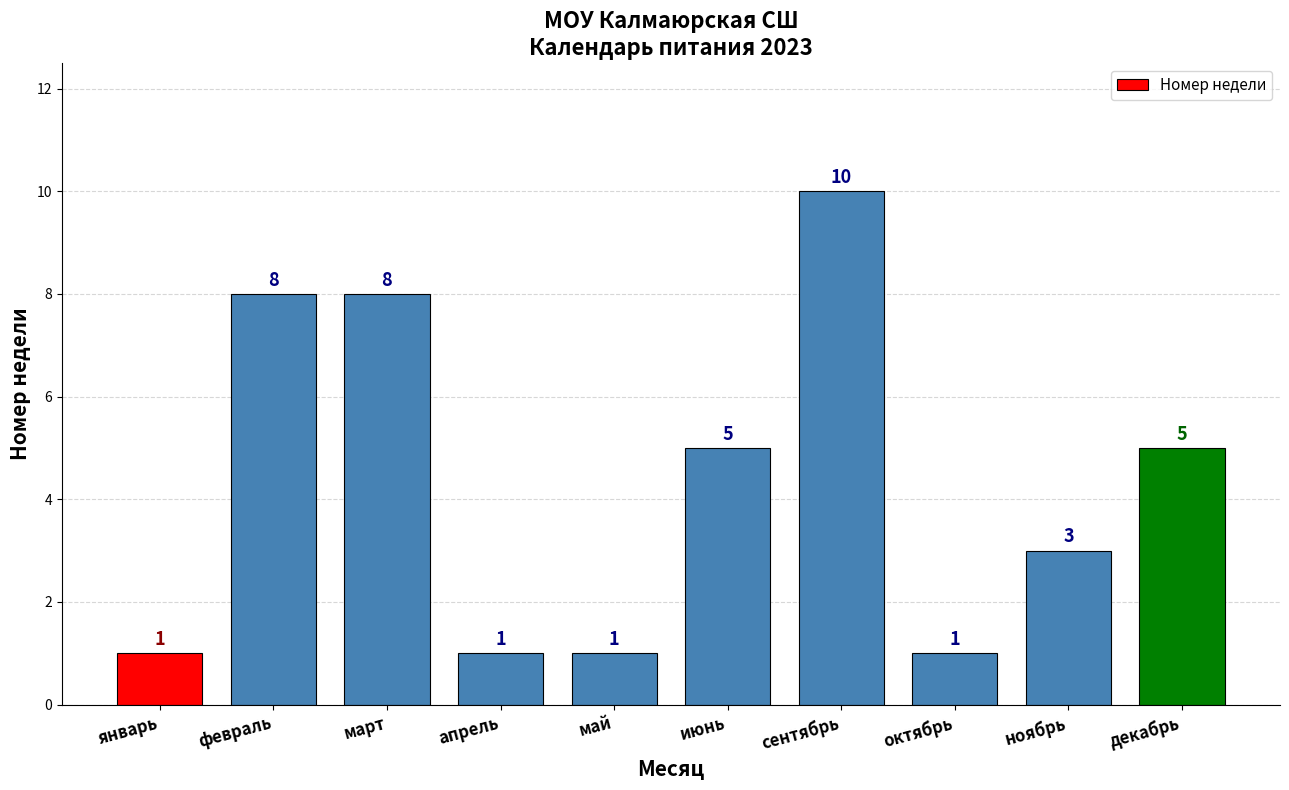

Which category has the highest value across all series?

сентябрь